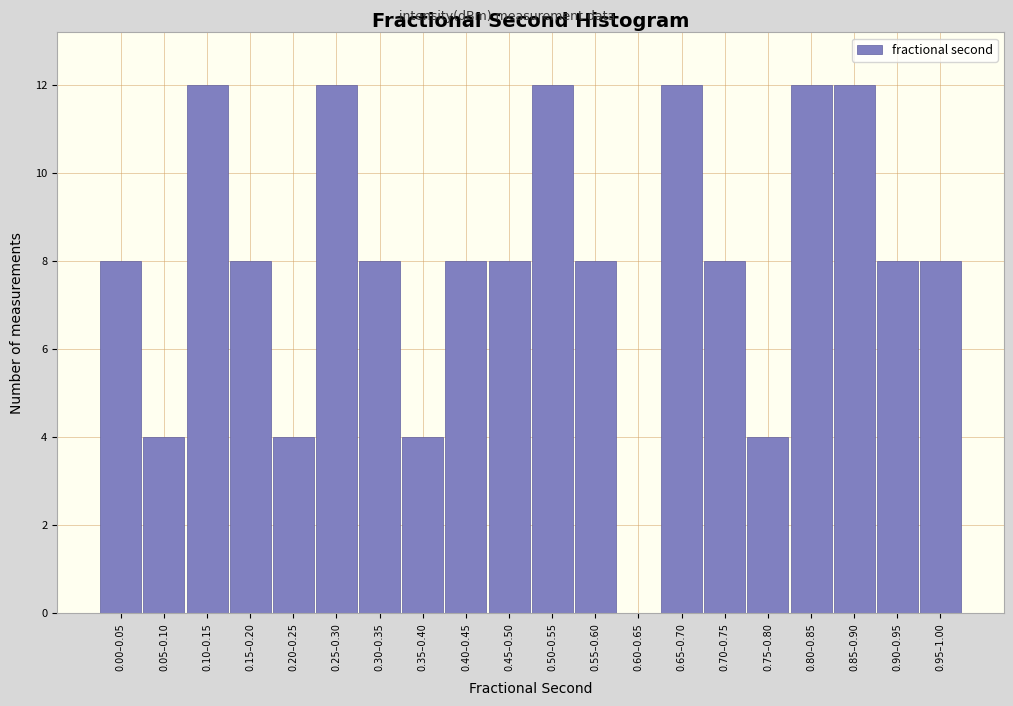

Reading left to right, transcribe all the data shown in this chart.

0.00–0.05=8	0.05–0.10=4	0.10–0.15=12	0.15–0.20=8	0.20–0.25=4	0.25–0.30=12	0.30–0.35=8	0.35–0.40=4	0.40–0.45=8	0.45–0.50=8	0.50–0.55=12	0.55–0.60=8	0.60–0.65=0	0.65–0.70=12	0.70–0.75=8	0.75–0.80=4	0.80–0.85=12	0.85–0.90=12	0.90–0.95=8	0.95–1.00=8